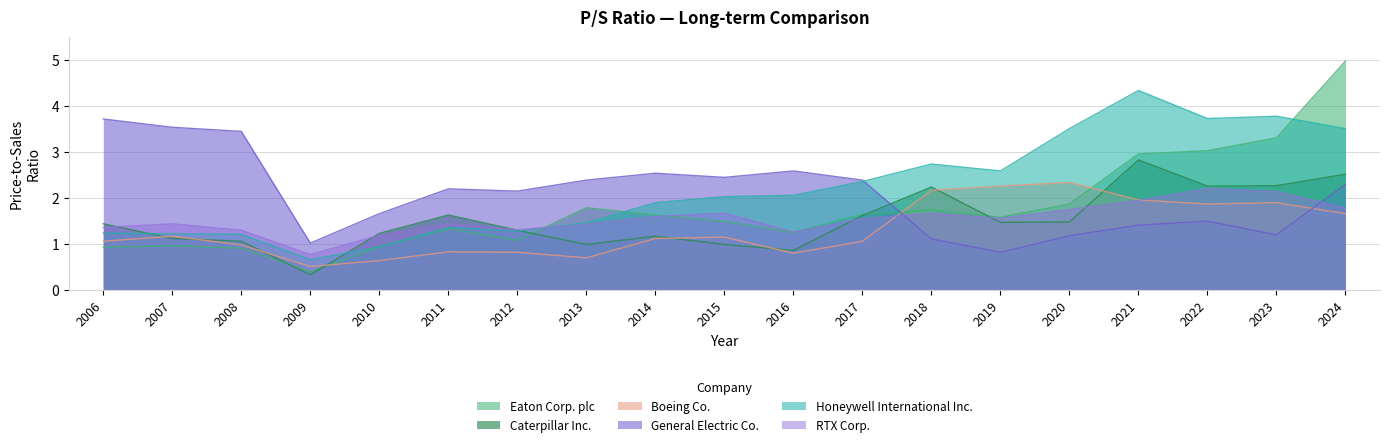

How many intersections are there between RTX Corp. and General Electric Co.?

2